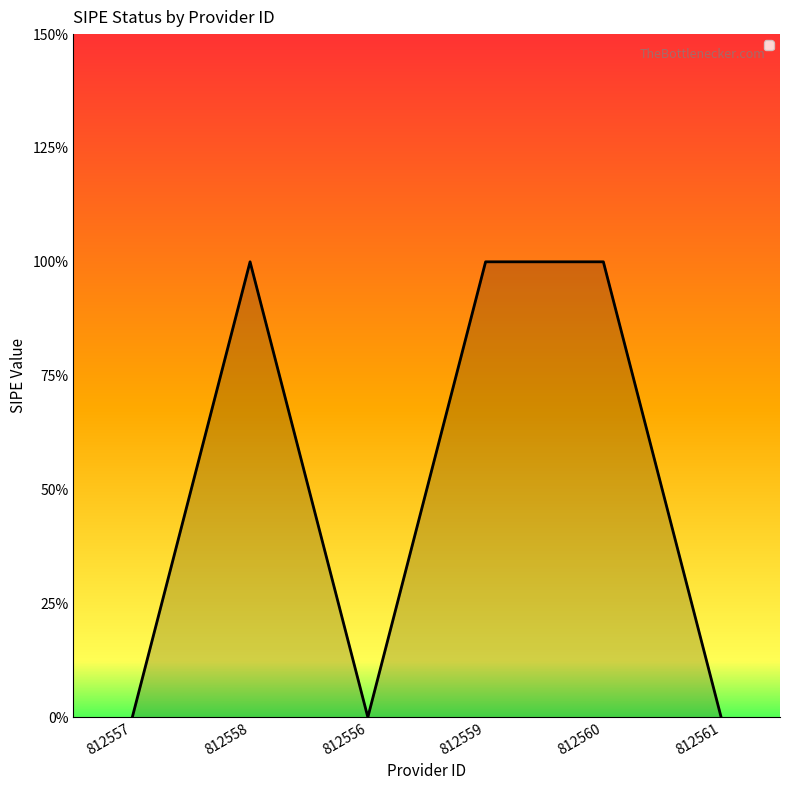

Does the chart have visible grid lines?

No